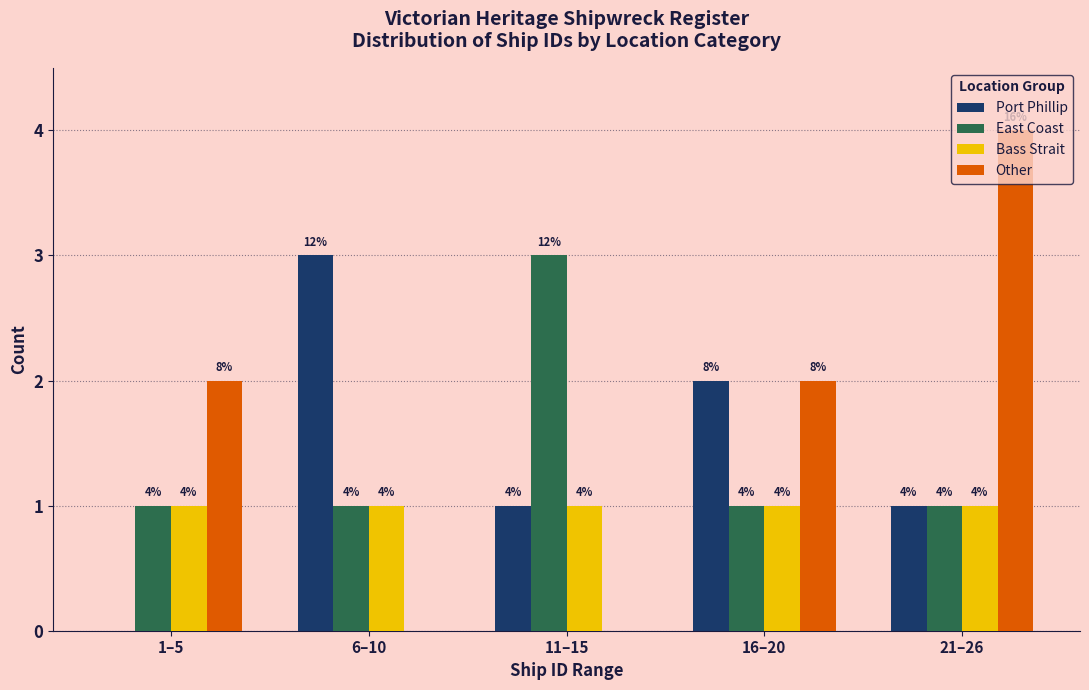

At which category is the sum across all series the highest?

21–26